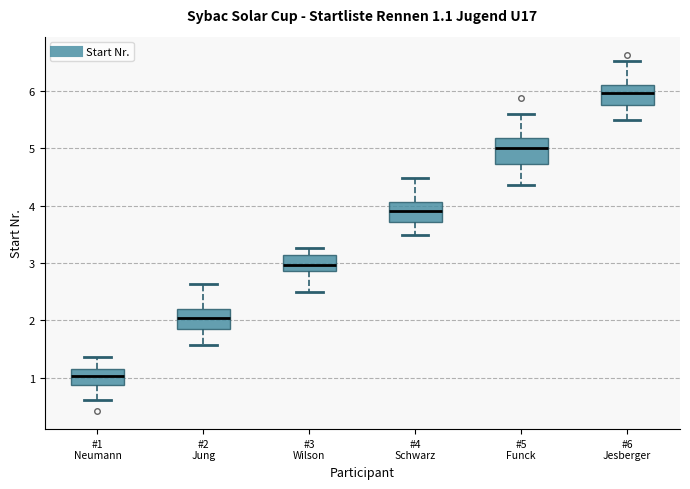

Which box has the lowest median line?

#1 Neumann